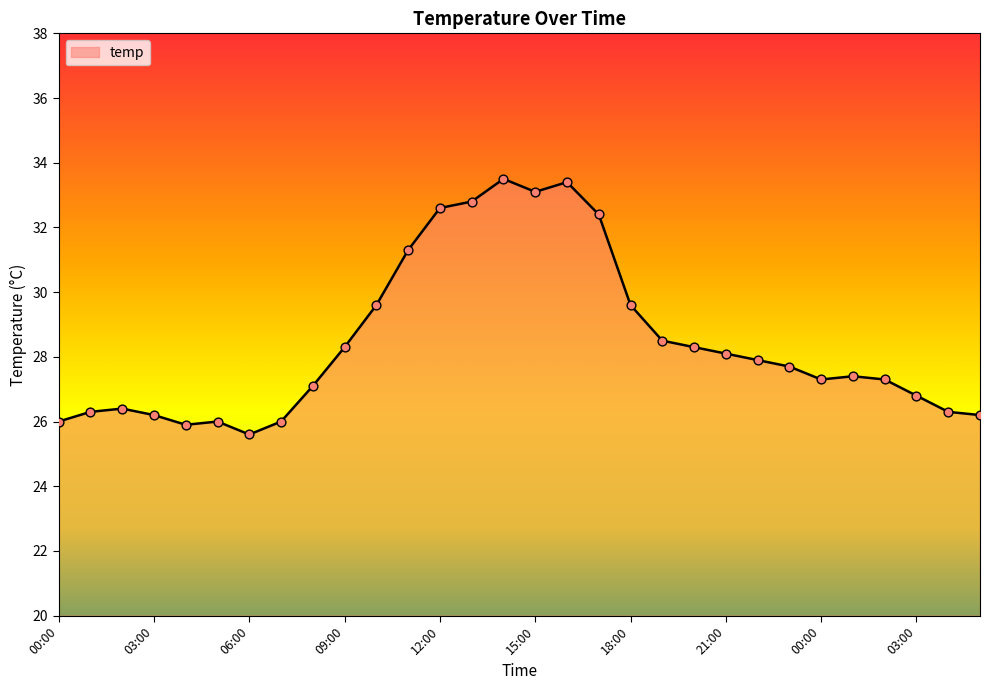

What is the minimum value shown in the chart?

25.6